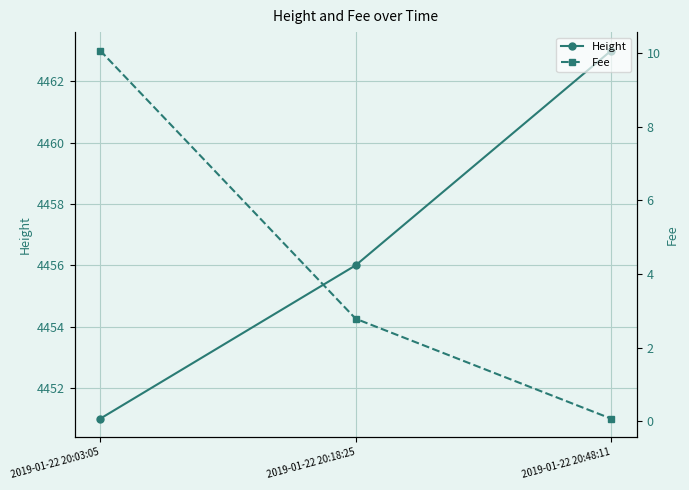

Is it true that Fee equals 2.8 at 2019-01-22 20:18:25?

True